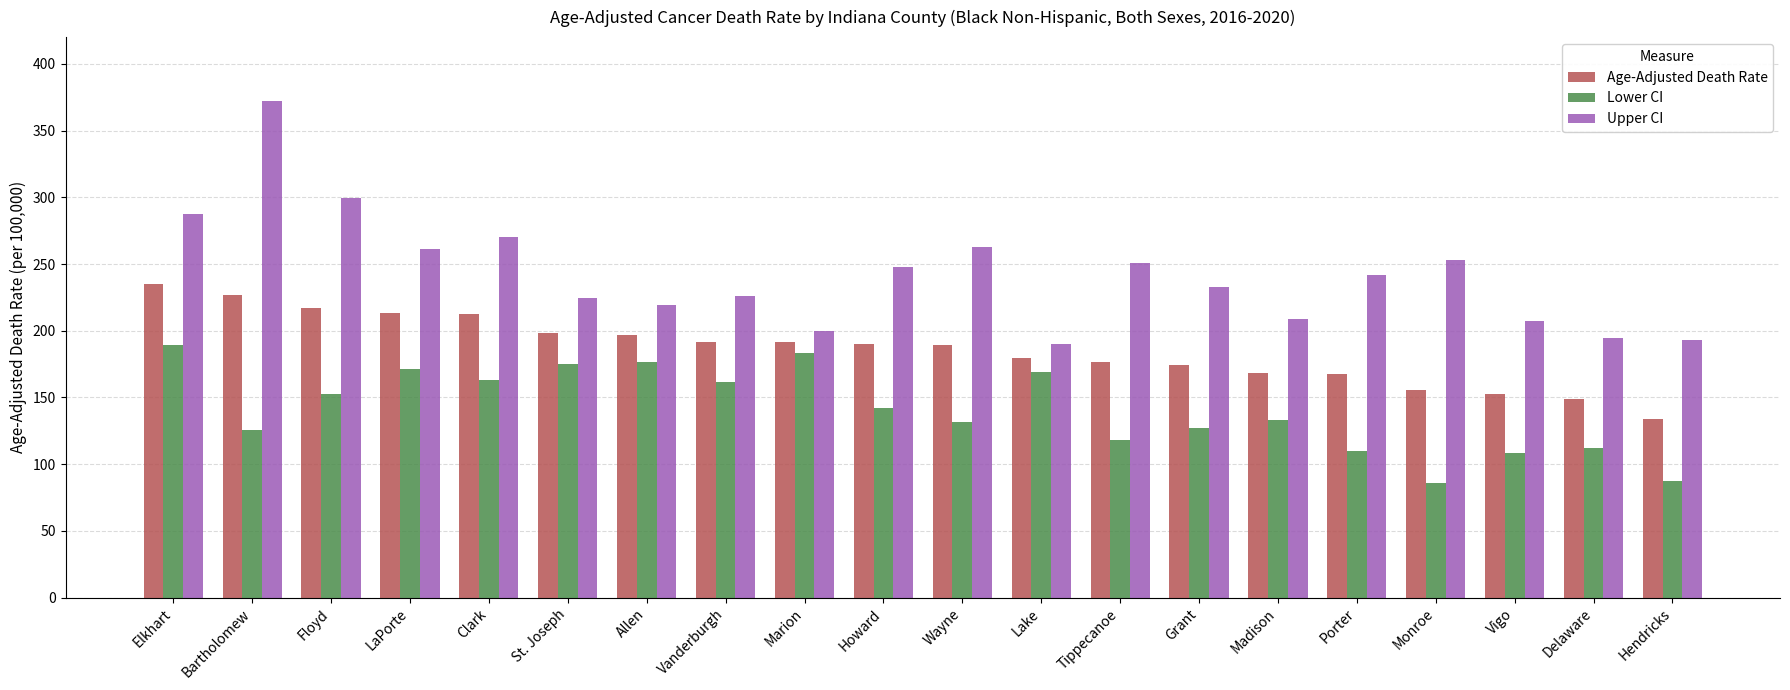

At how many categories does at least one series exceed 371?

1